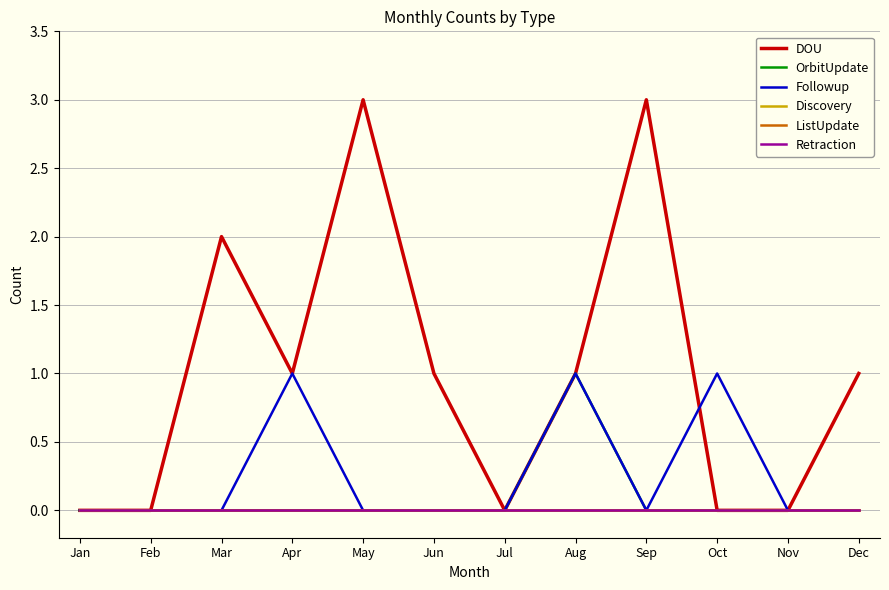

What is the difference between the highest and lowest values at Aug?

1